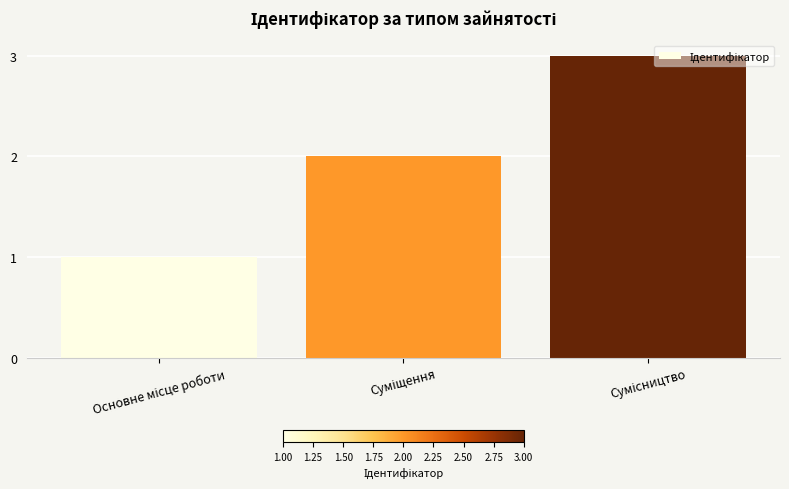

What is the greatest value displayed?

3